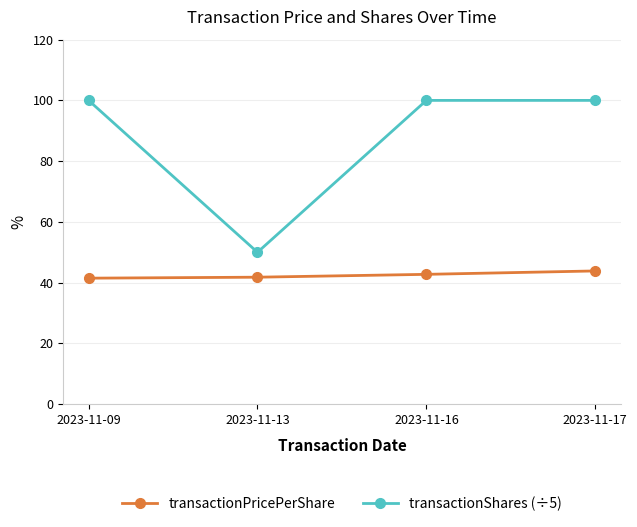

What are all the series names shown in the legend?

transactionPricePerShare, transactionShares (÷5)